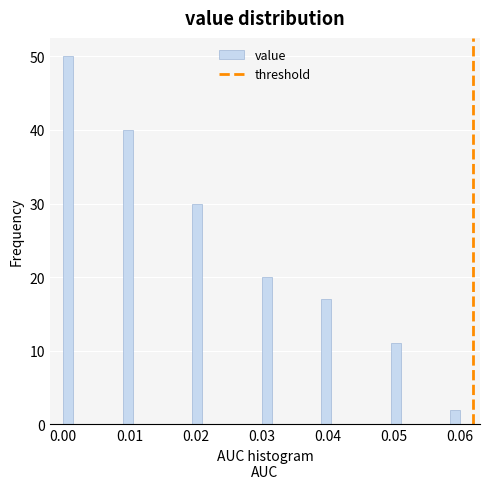

Around what value on the x-axis is the tallest bar? Give the approximate position of its centre, as read against the axis.

0.001